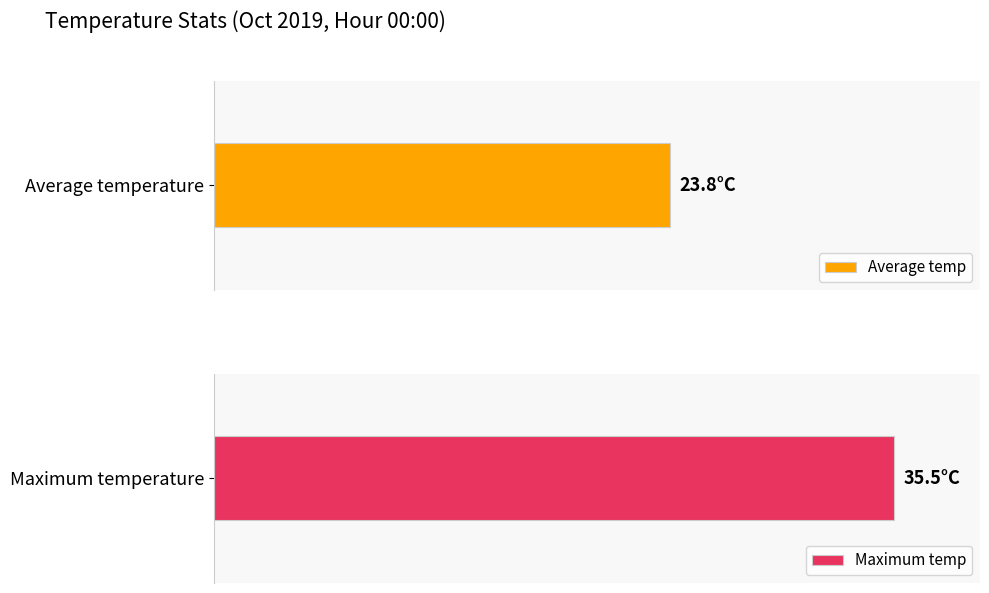

Which series has the largest total across all categories?

Max Temp